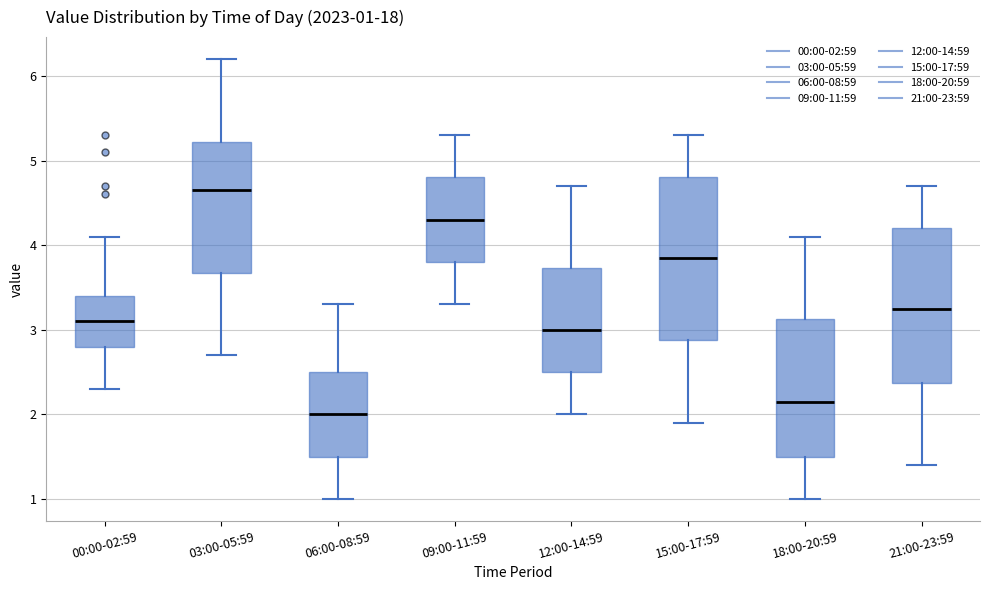

Which box's median line is the lowest?

06:00-08:59